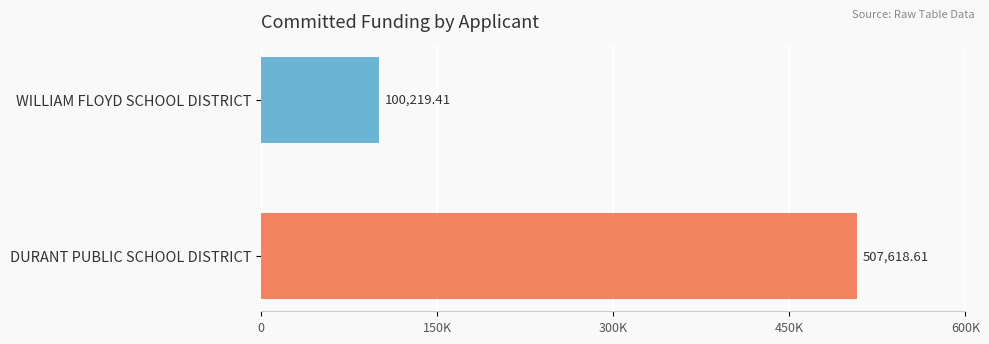

Are the bars grouped side by side (vs. stacked)?

No